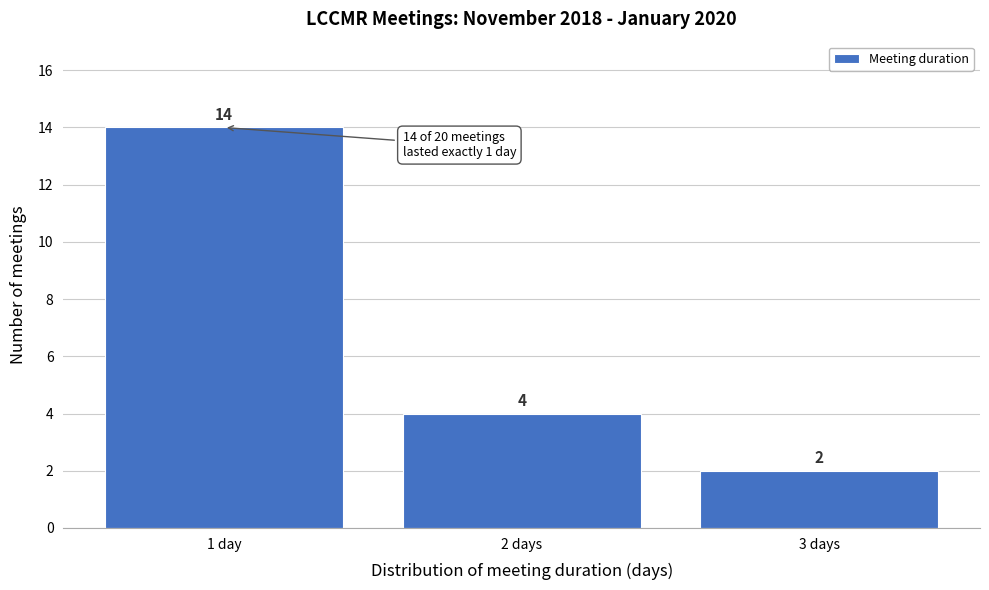

Reading left to right, what are all the values shown in this chart?

14	4	2